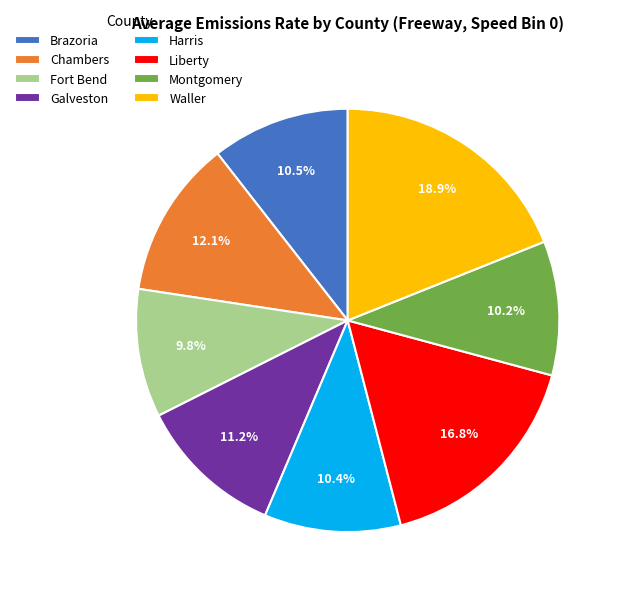

Is there any slice that represents more than half of the pie?

No